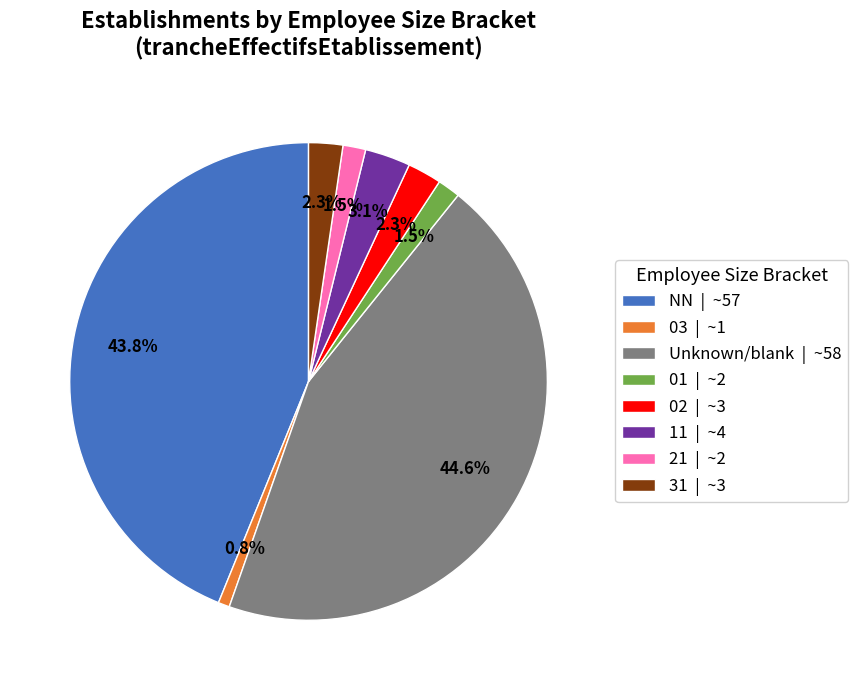

What portion of the pie excludes 11 | ~4?

96.9%